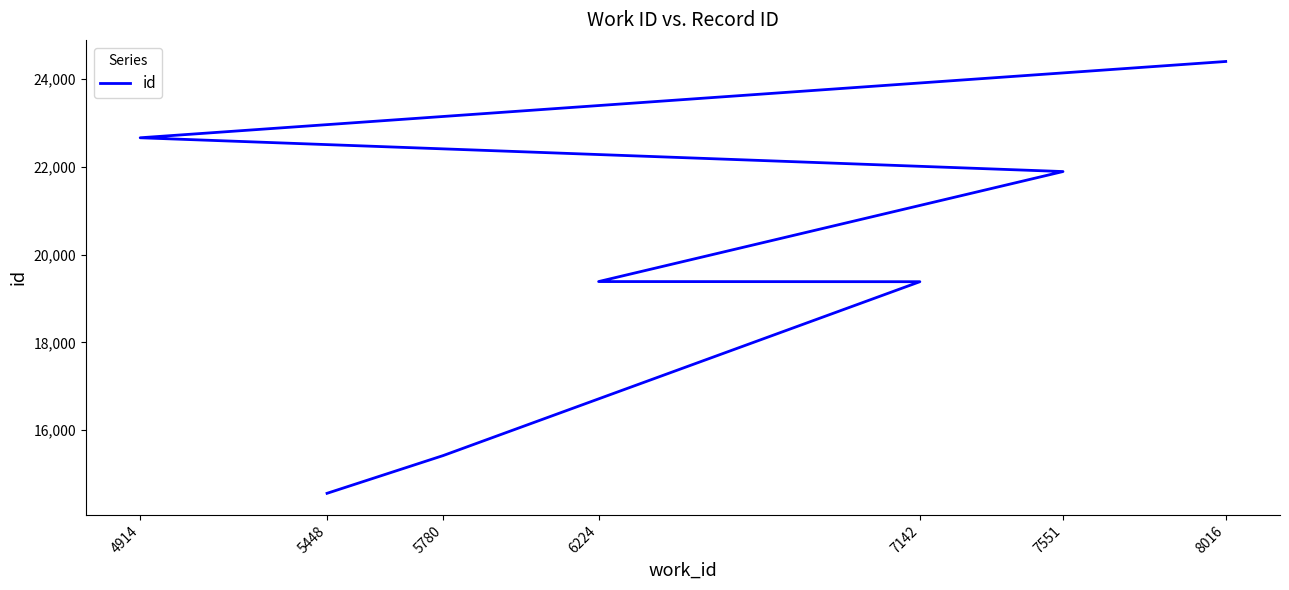

True or false: the data shows 11897 at 7142.

False